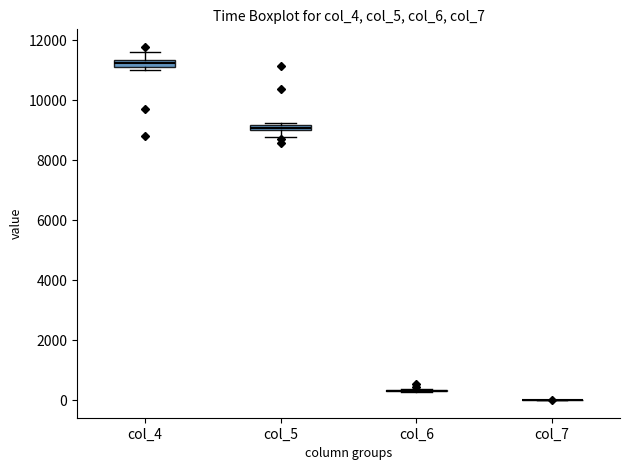

Where is the upper edge of the box for col_5 on the y-axis? The values are not printed on the chart, so give them approximately, as read against the axis.

9200